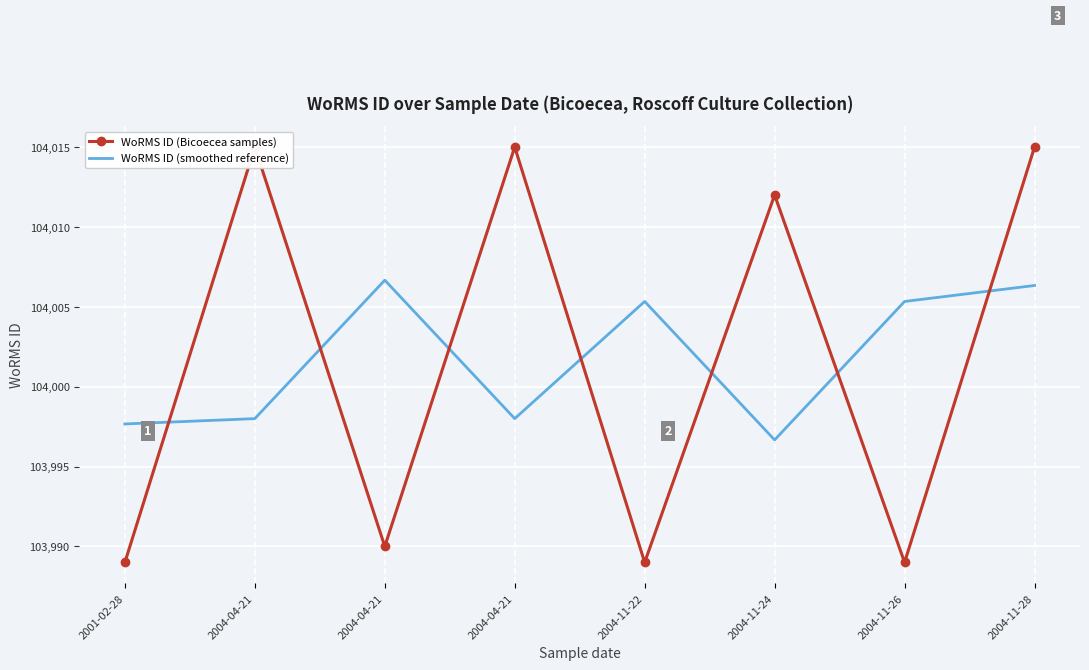

Reading left to right, what are all the values shown in this chart?

WoRMS ID (Bicoecea samples): 2001-02-28=103989.0	2004-04-21=104015.0	2004-04-21=103990.0	2004-04-21=104015.0	2004-11-22=103989.0	2004-11-24=104012.0	2004-11-26=103989.0	2004-11-28=104015.0
WoRMS ID (smoothed reference): 2001-02-28=103997.7	2004-04-21=103998.0	2004-04-21=104006.7	2004-04-21=103998.0	2004-11-22=104005.3	2004-11-24=103996.7	2004-11-26=104005.3	2004-11-28=104006.3